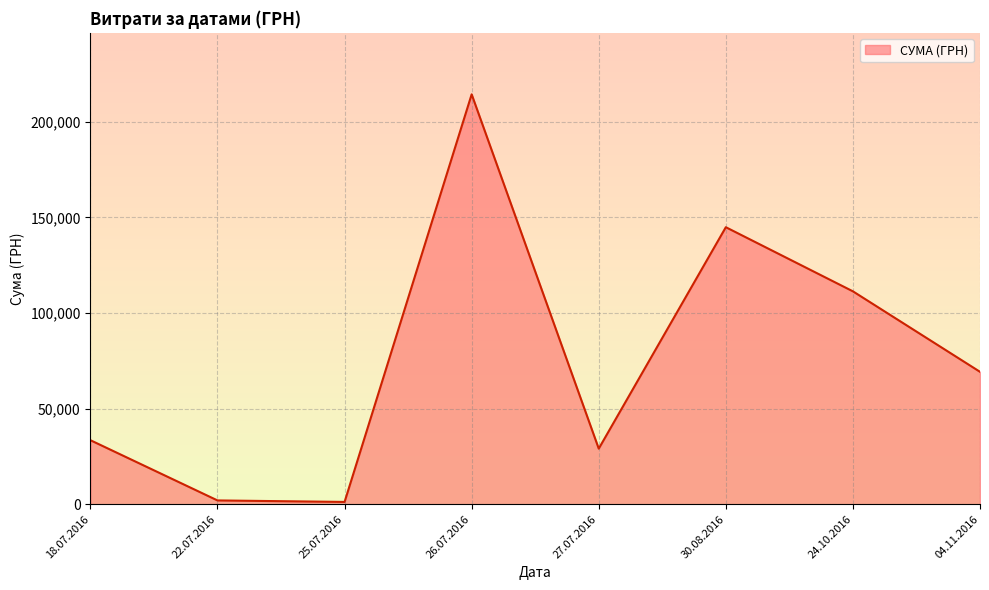

What is the ratio of the value at 24.10.2016 to the value at 26.07.2016?

0.5